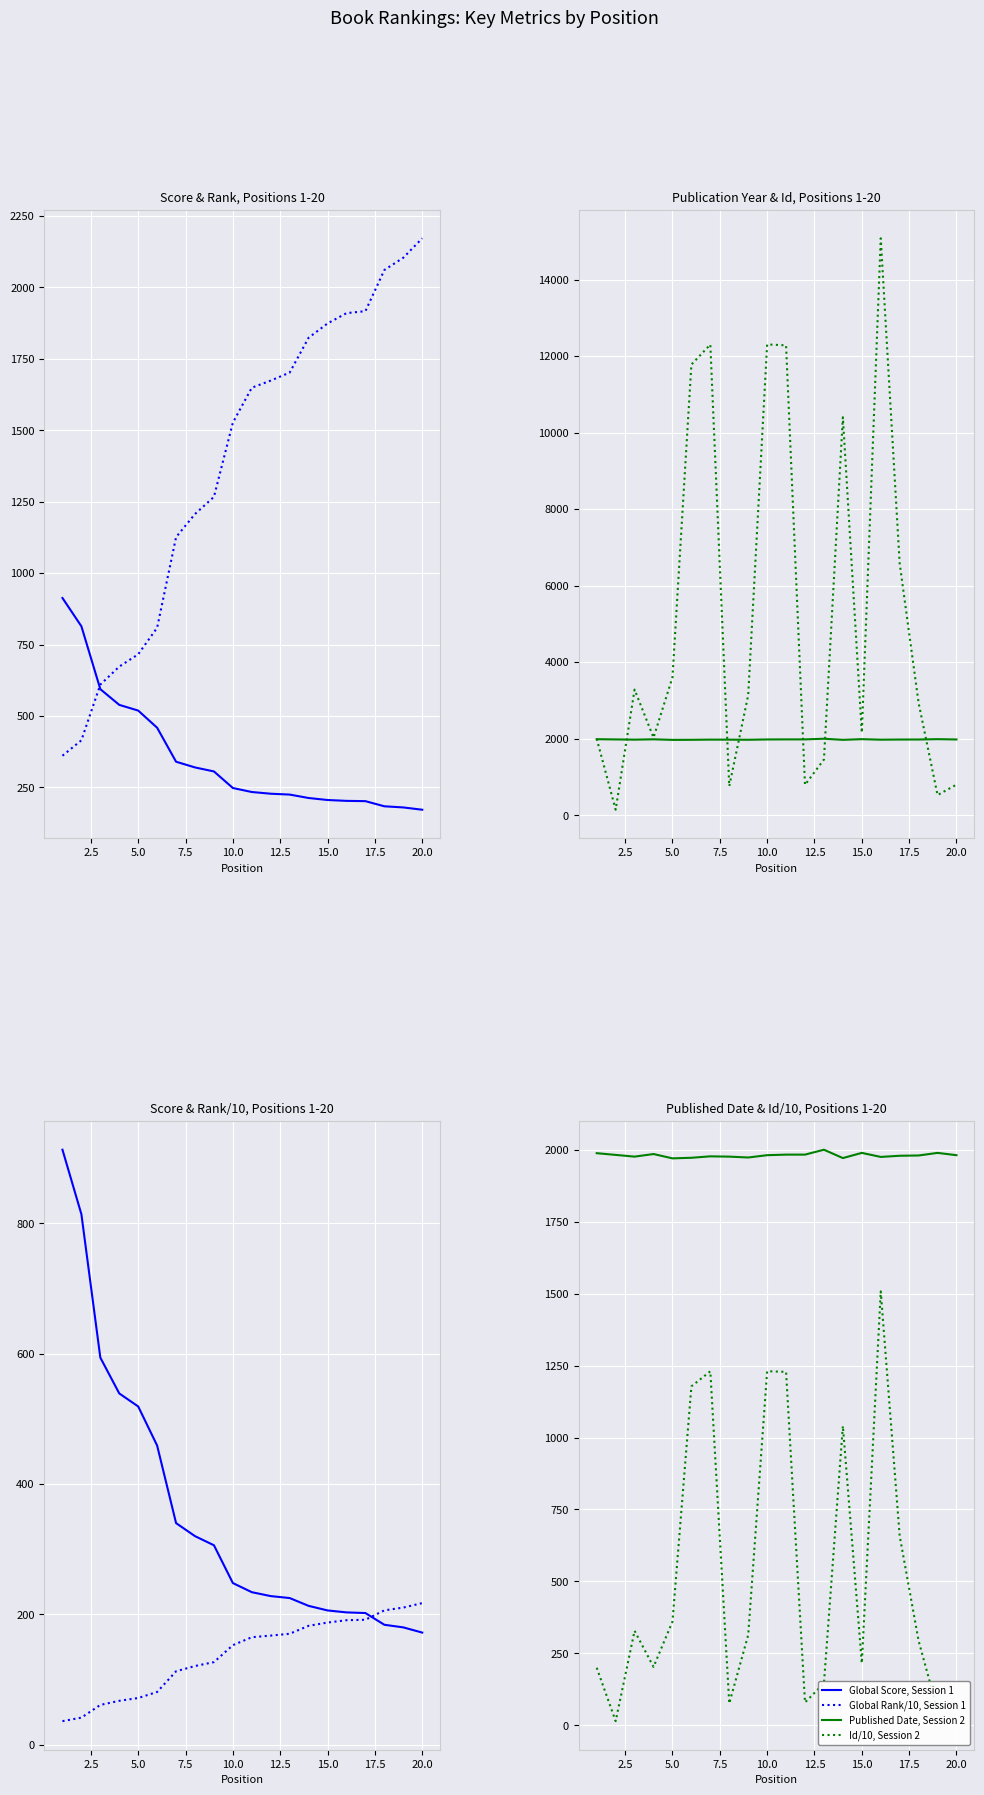

How many intersections are there between Global Rank and Global Score?

1